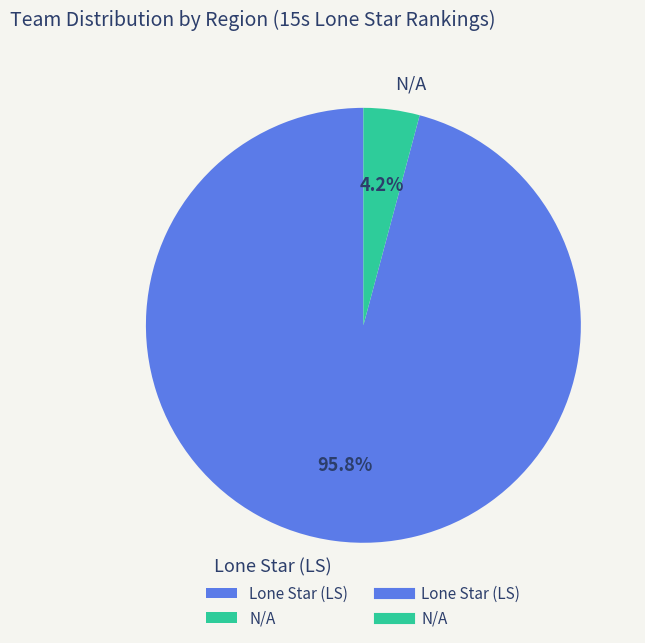

What is the smallest slice in the pie chart?

N/A